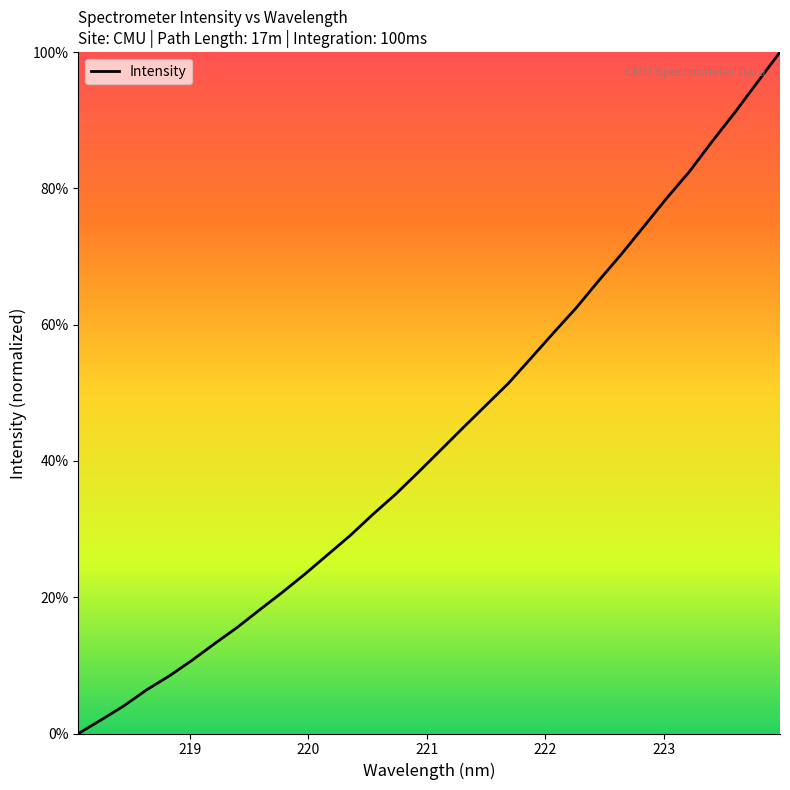

What is the difference between the maximum and minimum values?

100.0